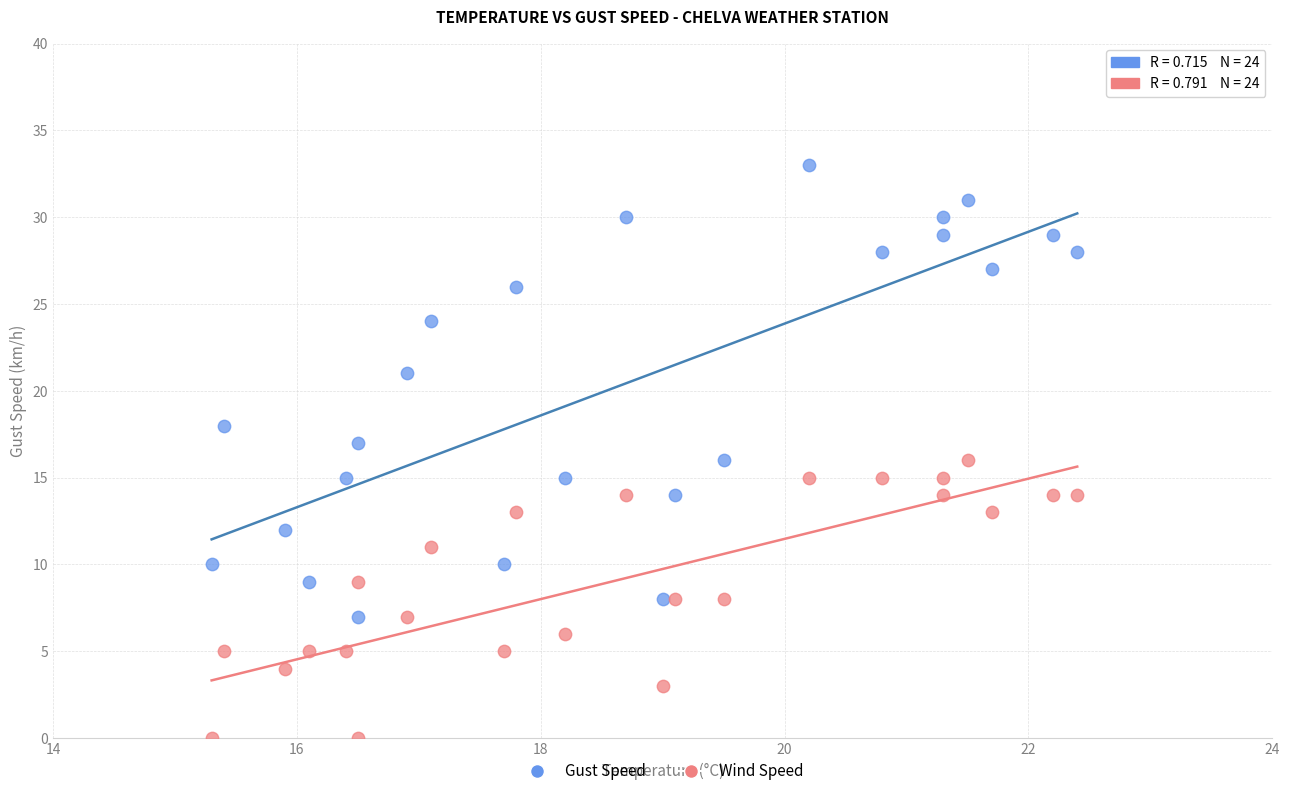

In the Gust Speed series, what Y value is closest to 20?

21